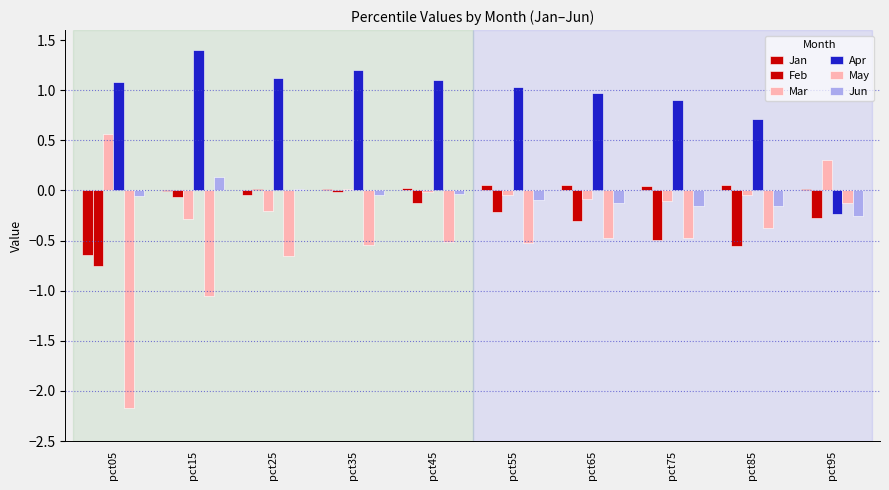

Rank the series at pct75 from highest to lowest value.

Apr, Jan, Mar, Jun, May, Feb